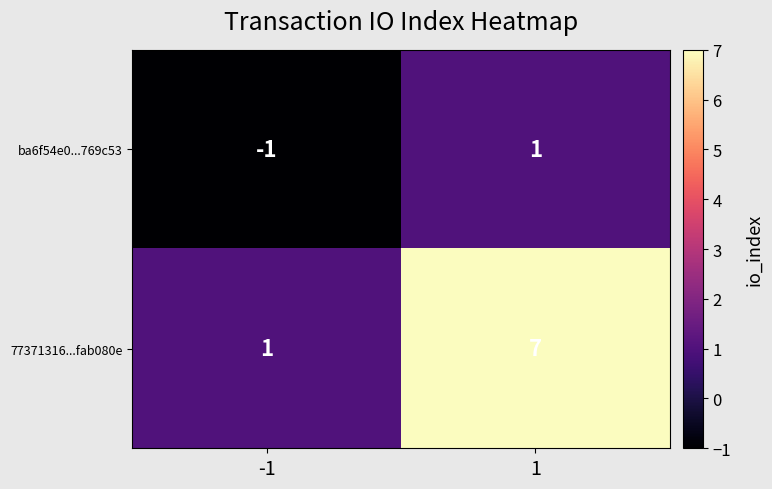

List the series in order of their peak value, lowest first.

ba6f54e0...769c53, 77371316...fab080e